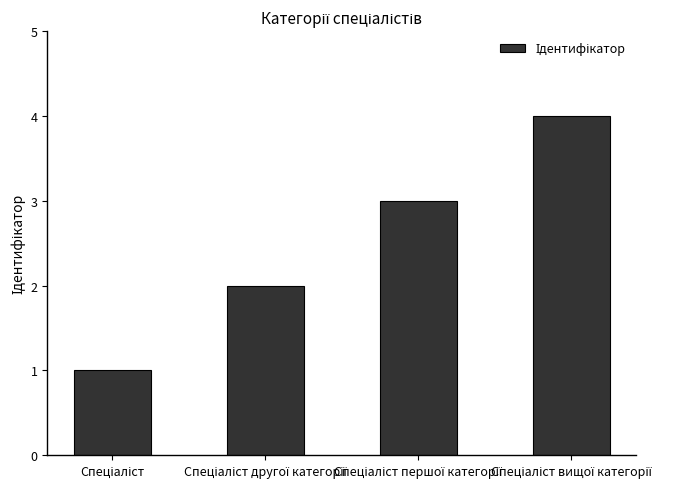

What is the difference between the maximum and minimum values?

3